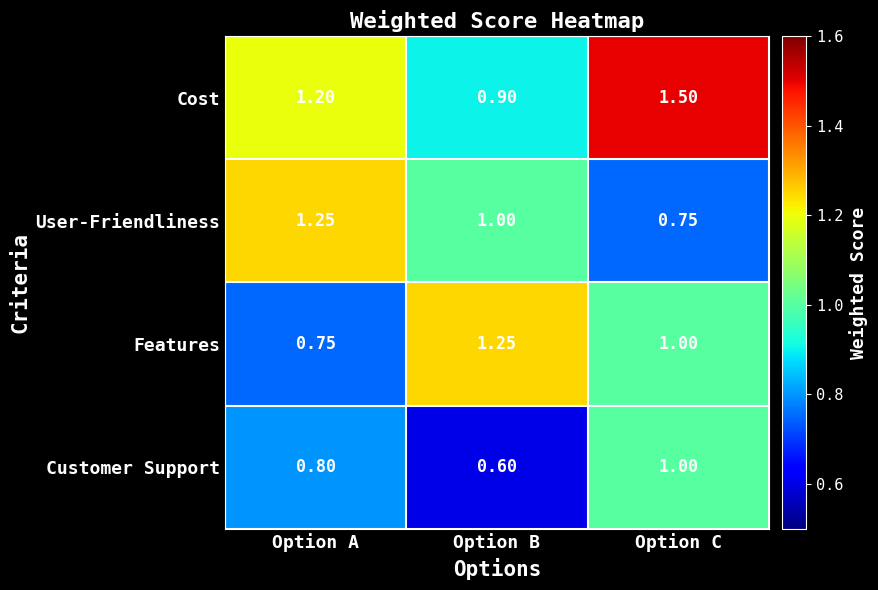

At which label does Features first exceed 1?

Option B